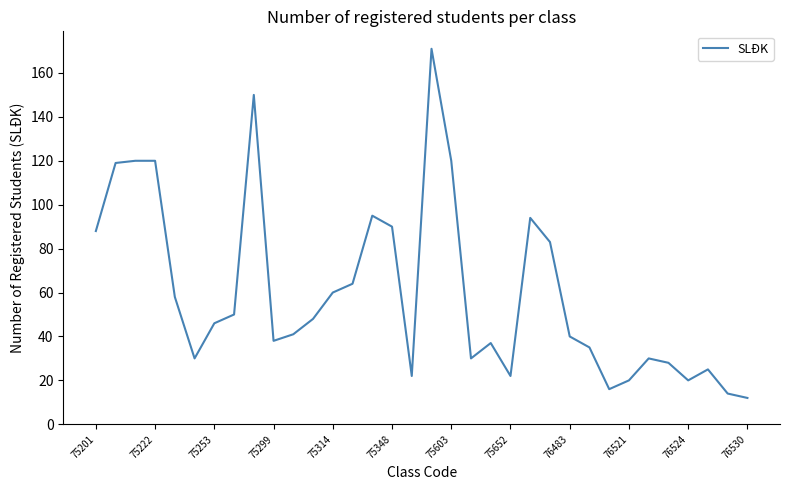

What is the minimum value shown in the chart?

12